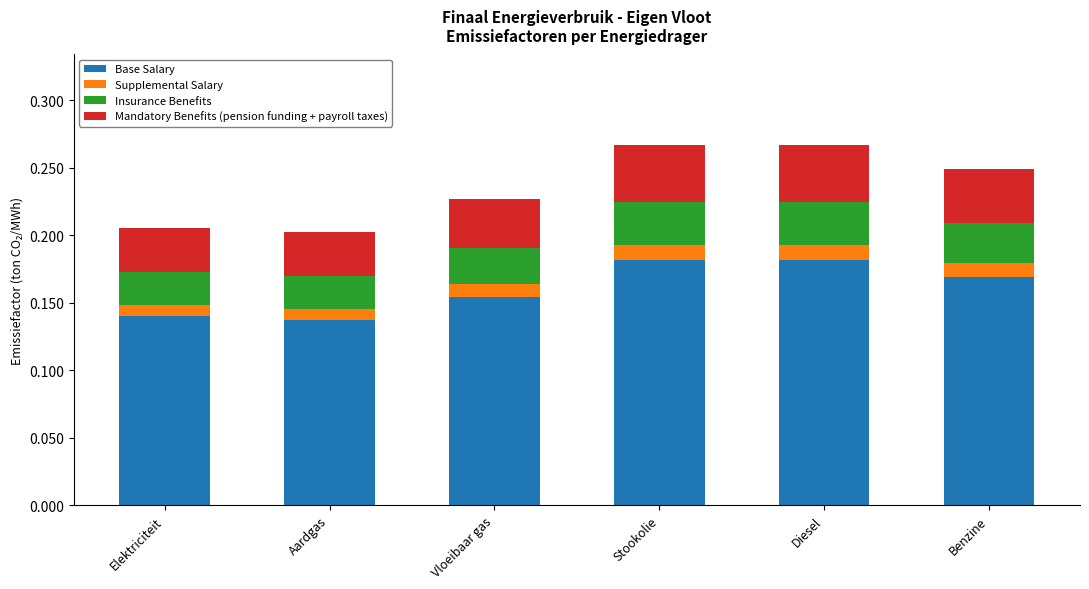

Are the bars horizontal?

No